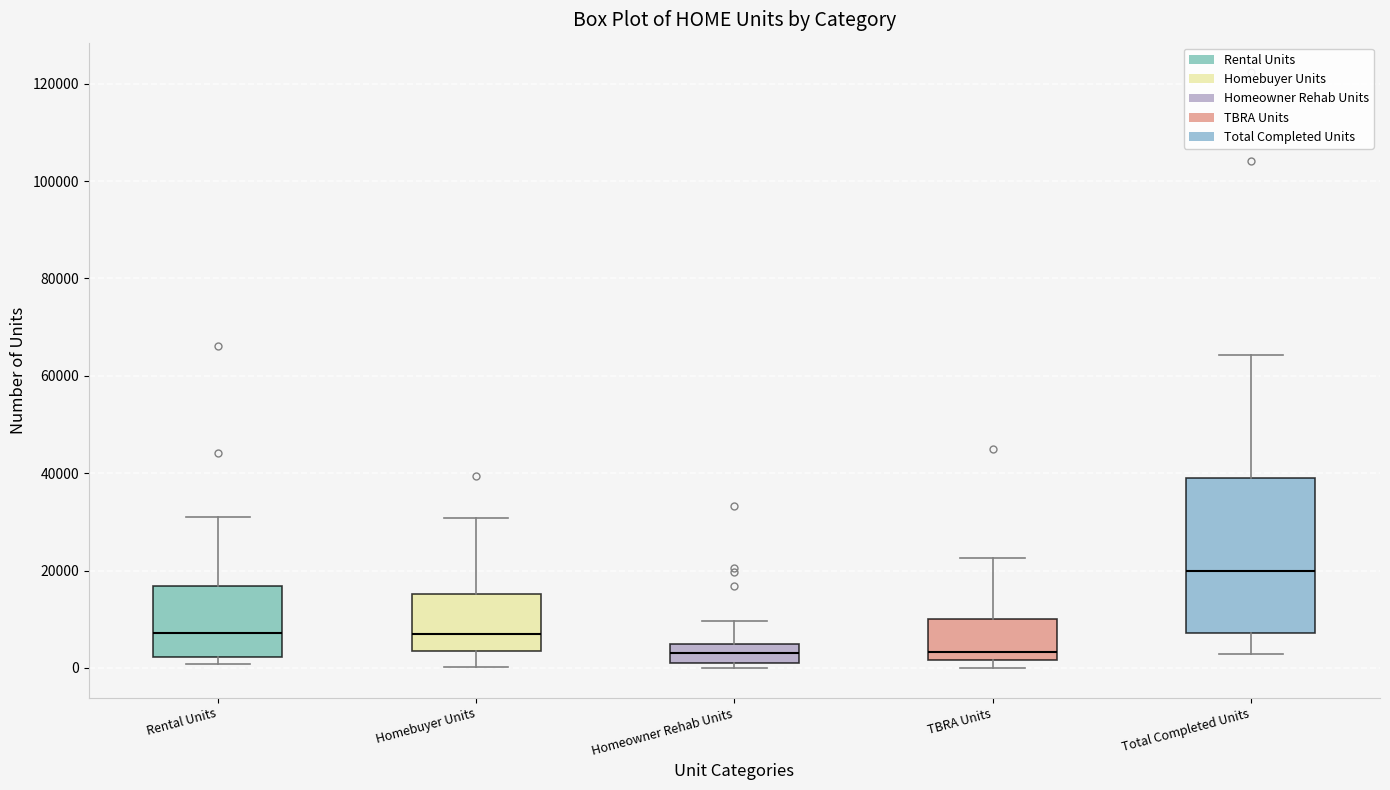

Reading left to right, transcribe this box plot: for each box, give where its median line is, the range the box spans, and where its two whiskers end, as read against the y-axis. The values are not printed on the chart, so give them approximately, as read against the axis.

Rental Units: median 8000, box 2000 to 16000, whiskers 0 to 30000
Homebuyer Units: median 6000, box 4000 to 16000, whiskers 0 to 30000
Homeowner Rehab Units: median 4000 (inside the box), box 0 to 4000, whiskers 0 (just below the box's lower edge) to 10000
TBRA Units: median 4000, box 2000 to 10000, whiskers 0 to 22000
Total Completed Units: median 20000, box 8000 to 40000, whiskers 2000 to 64000